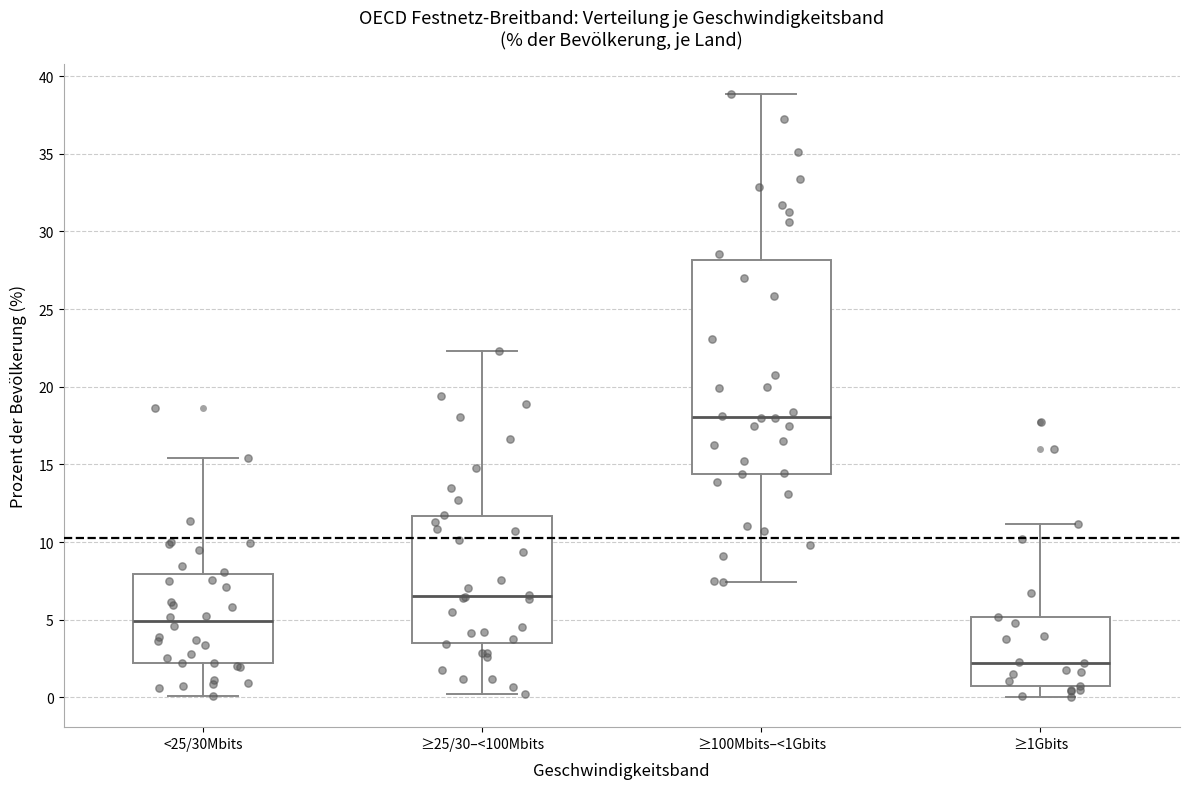

Which box's median line is the lowest?

≥1Gbits